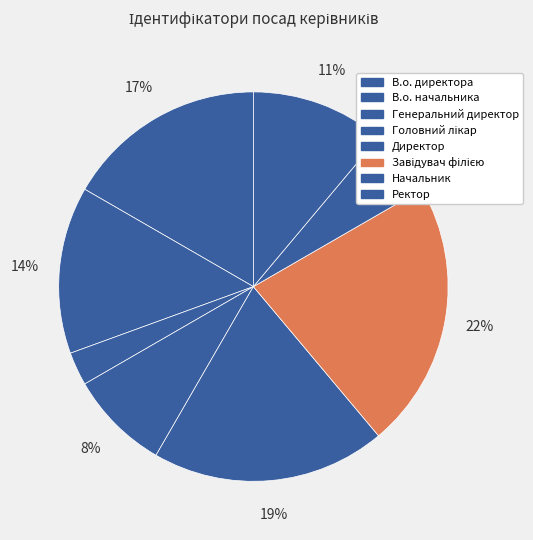

Which category has the biggest portion of the pie?

Завідувач філією